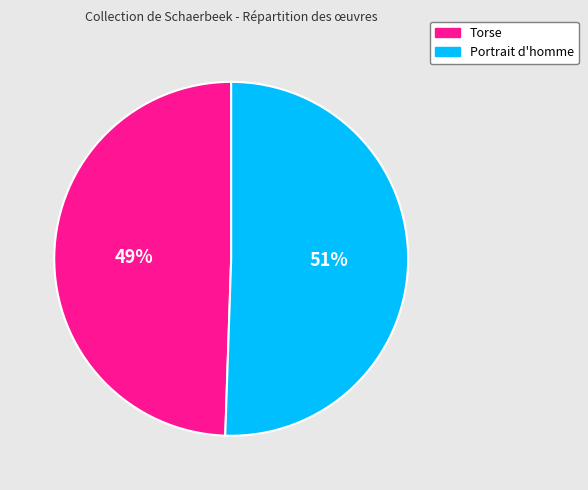

To the nearest percent, what percentage of the pie is Portrait d'homme?

51%